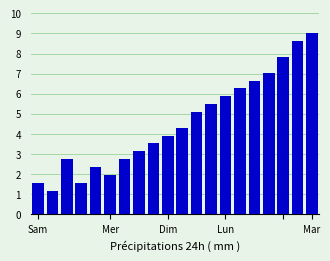

How many distinct data groups are displayed?

1